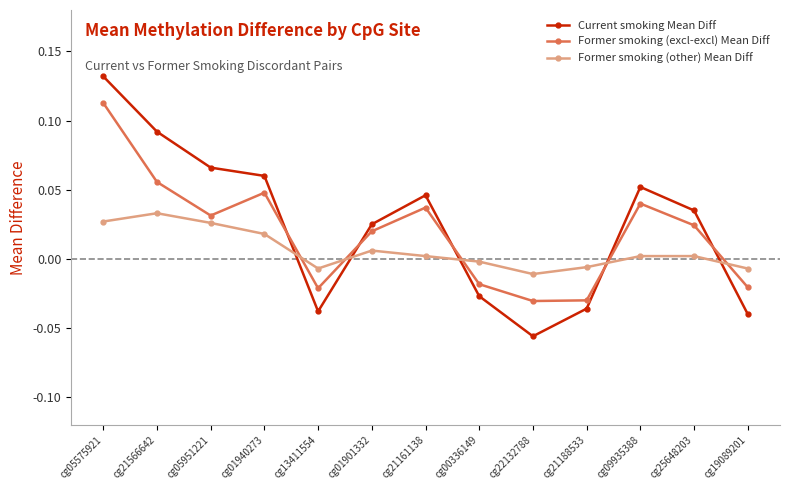

What is the label of the 7th point from the right?

cg21161138